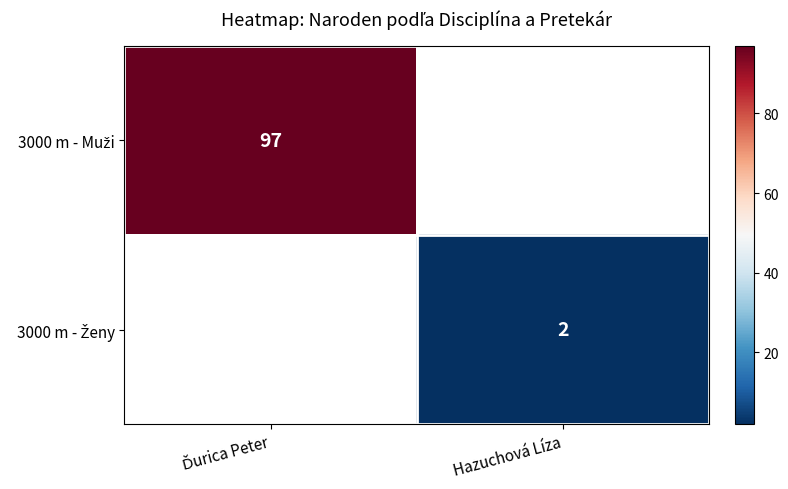

What is the smallest value displayed?

2.0